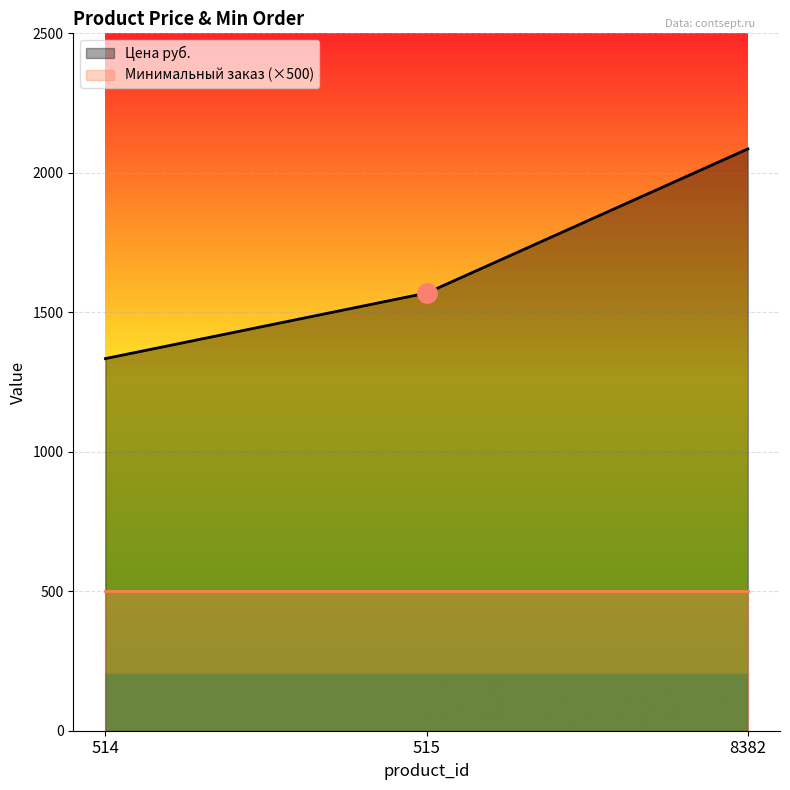

At which category does the chart reach its peak across all series?

8382